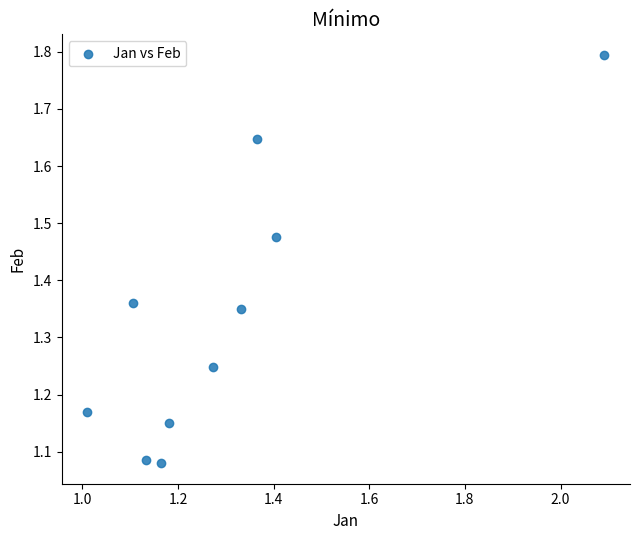

What is the range of Y values (max minus min)?

0.7